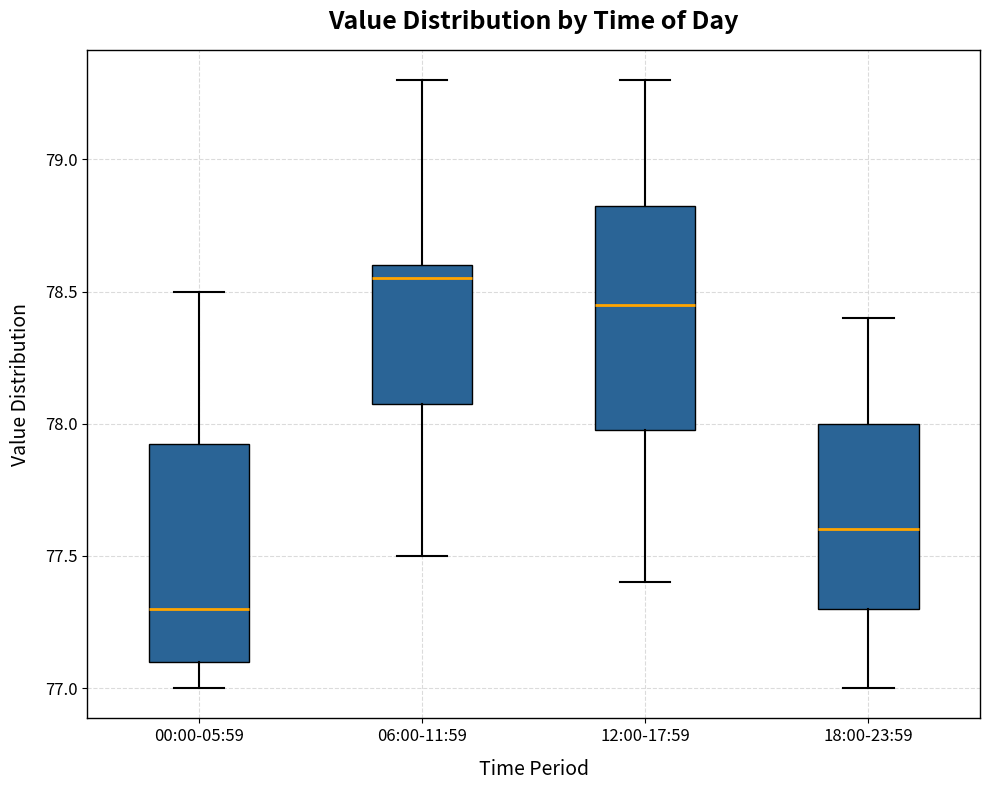

Reading left to right, transcribe this box plot: for each box, give where its median line is, the range the box spans, and where its two whiskers end, as read against the y-axis. The values are not printed on the chart, so give them approximately, as read against the axis.

00:00-05:59: median 77.30, box 77.10 to 77.95, whiskers 77.00 to 78.50
06:00-11:59: median 78.55, box 78.10 to 78.60, whiskers 77.50 to 79.30
12:00-17:59: median 78.45, box 78.00 to 78.85, whiskers 77.40 to 79.30
18:00-23:59: median 77.60, box 77.30 to 78.00, whiskers 77.00 to 78.40